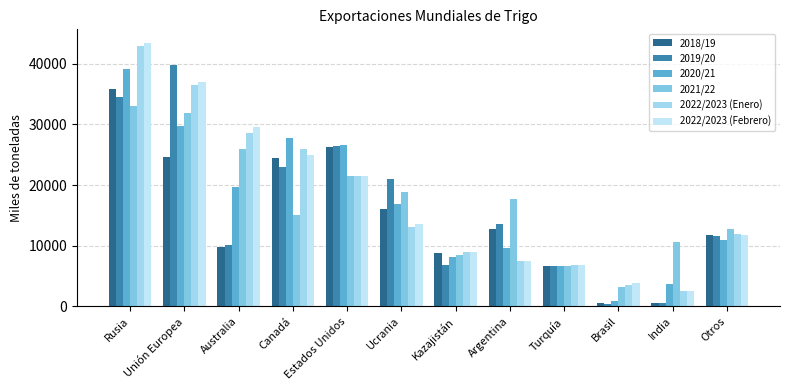

Which category has the highest value in the 2022/2023 (Febrero) series?

Rusia